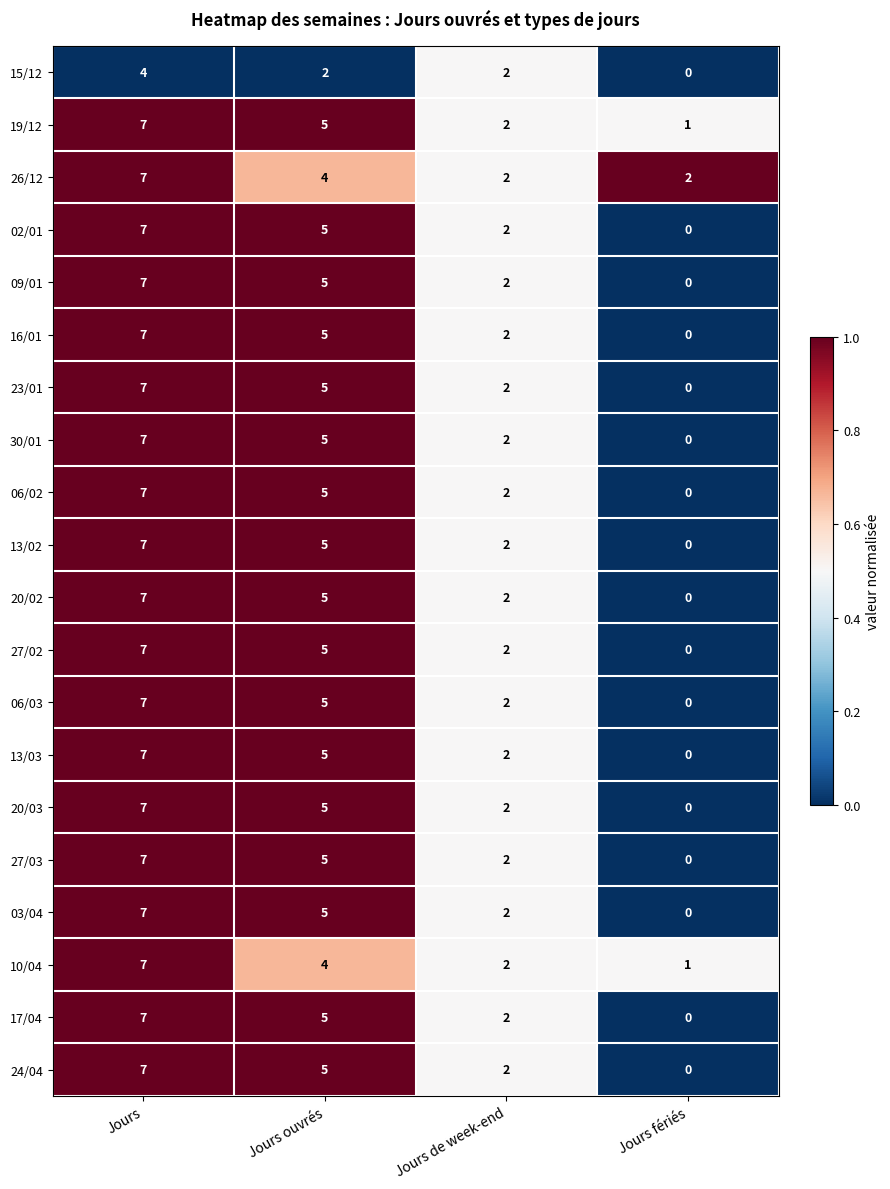

Is it true that 17/04 equals 9 at Jours?

False